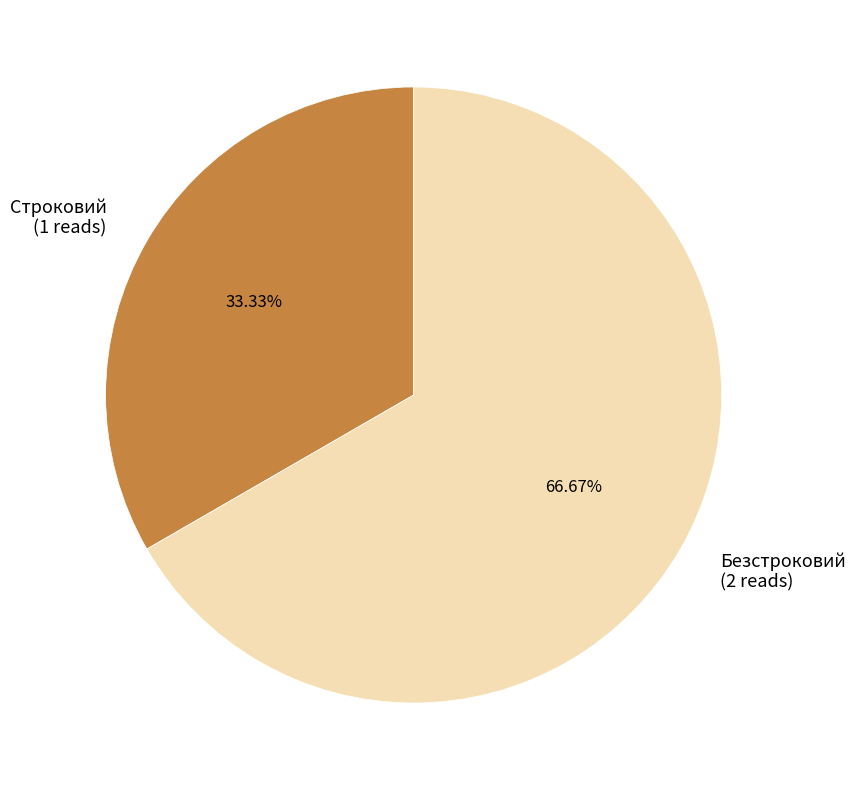

Count the number of slices in the pie.

2